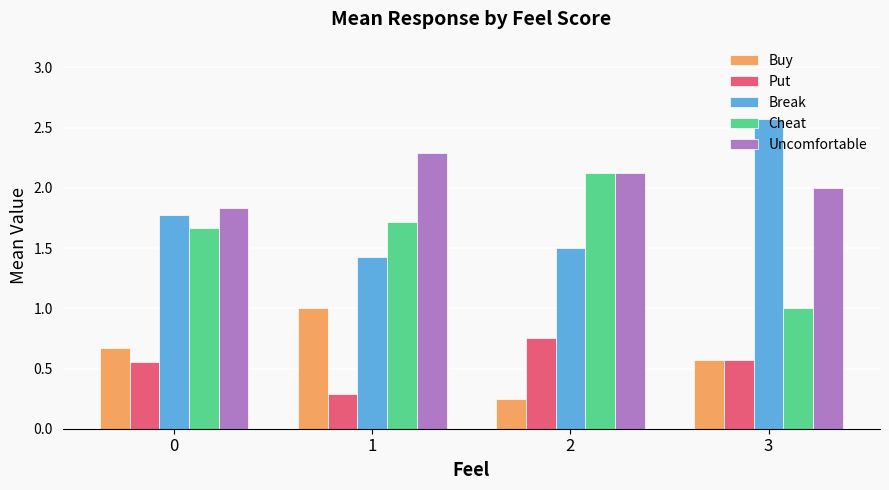

Which series changed the most between 2 and 3?

Cheat